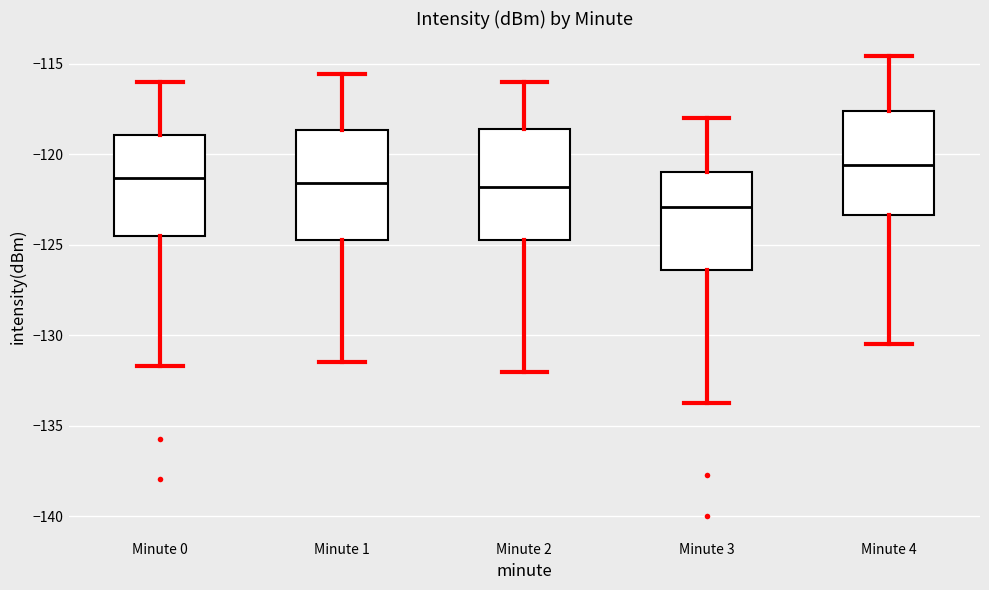

Where does the median line of the box for Minute 3 sit on the y-axis? The values are not printed on the chart, so give them approximately, as read against the axis.

-123.0